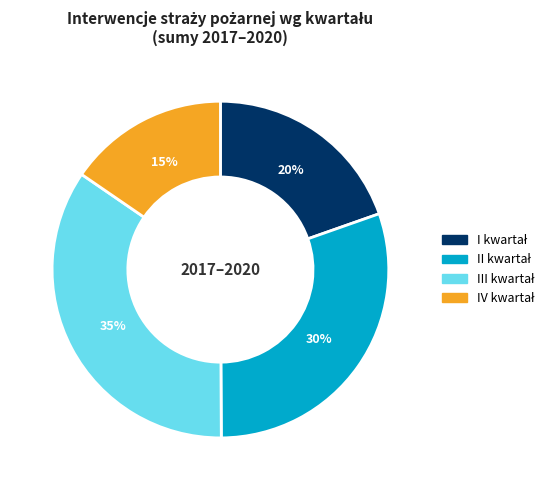

To the nearest percent, what is the average slice percentage?

25%